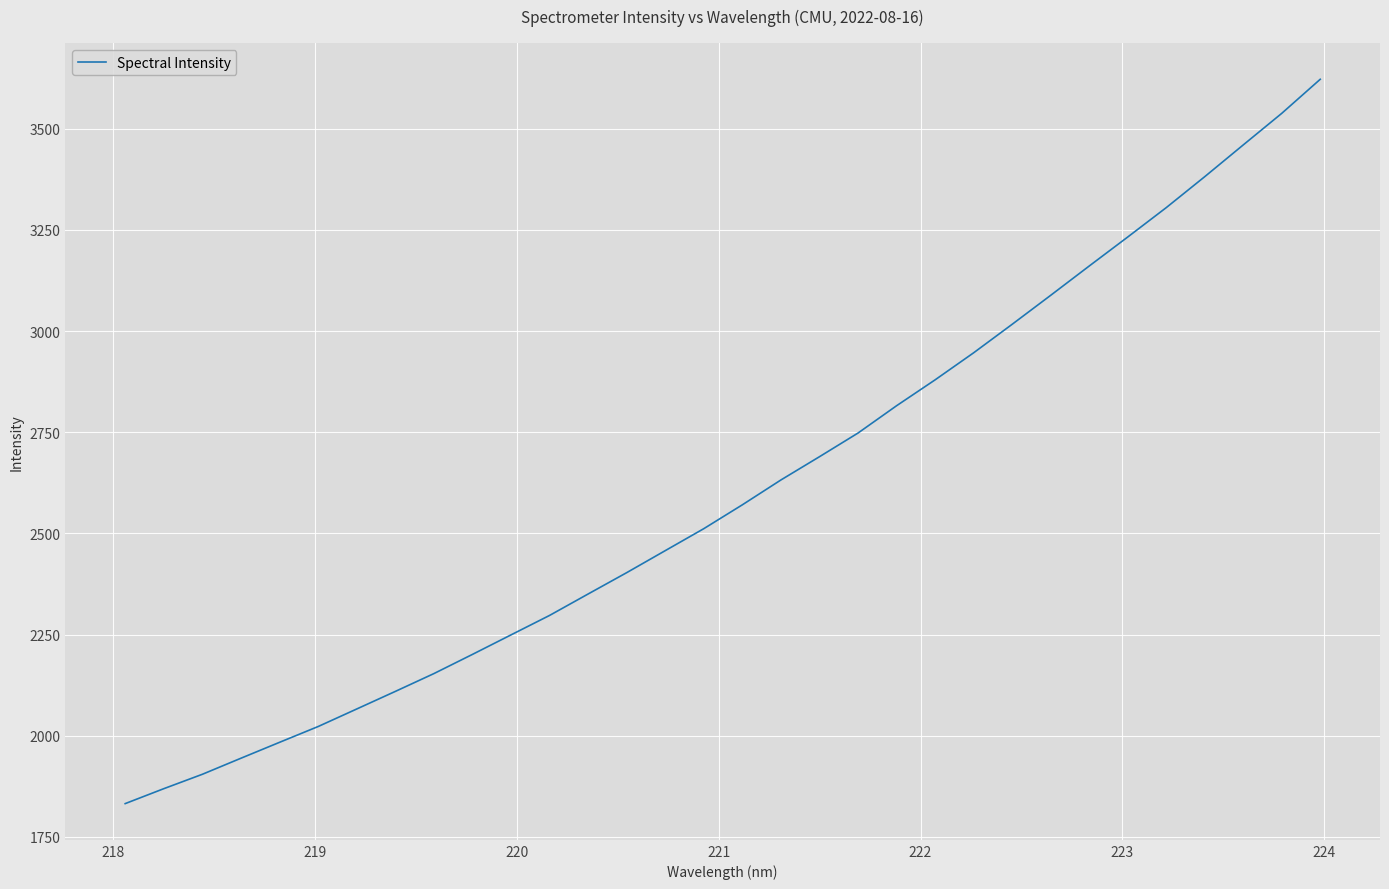

What is the minimum value shown in the chart?

1832.3